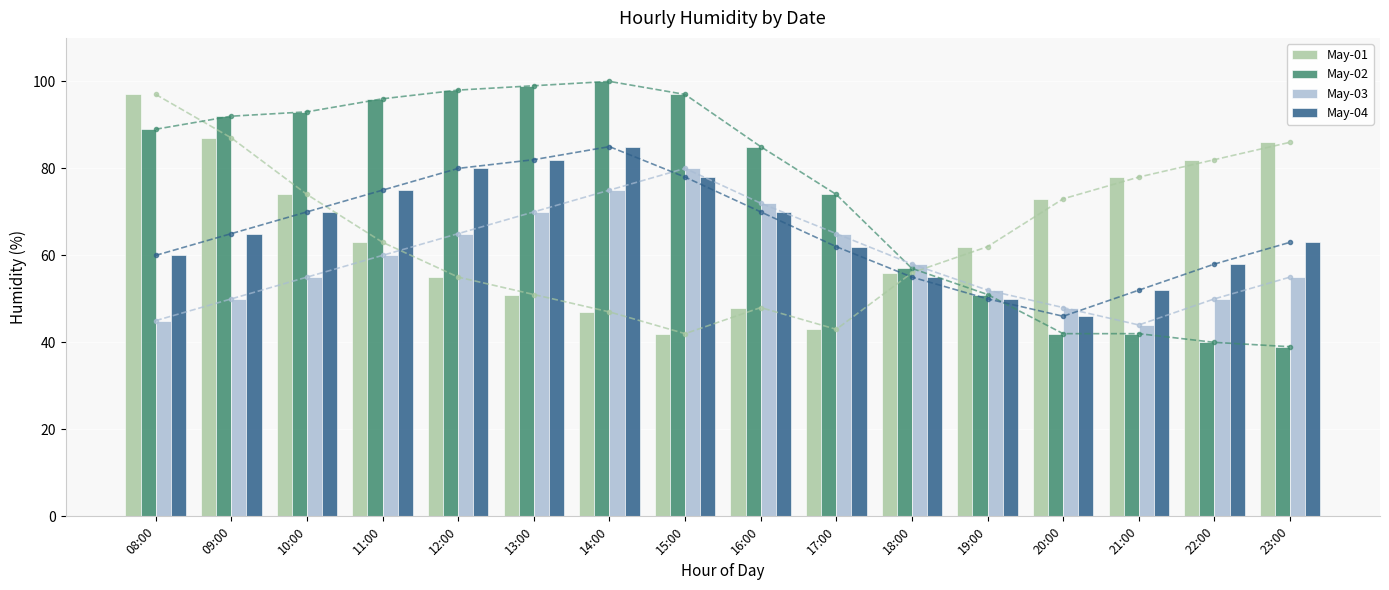

Where is May-02 nearest to the value 69?

17:00